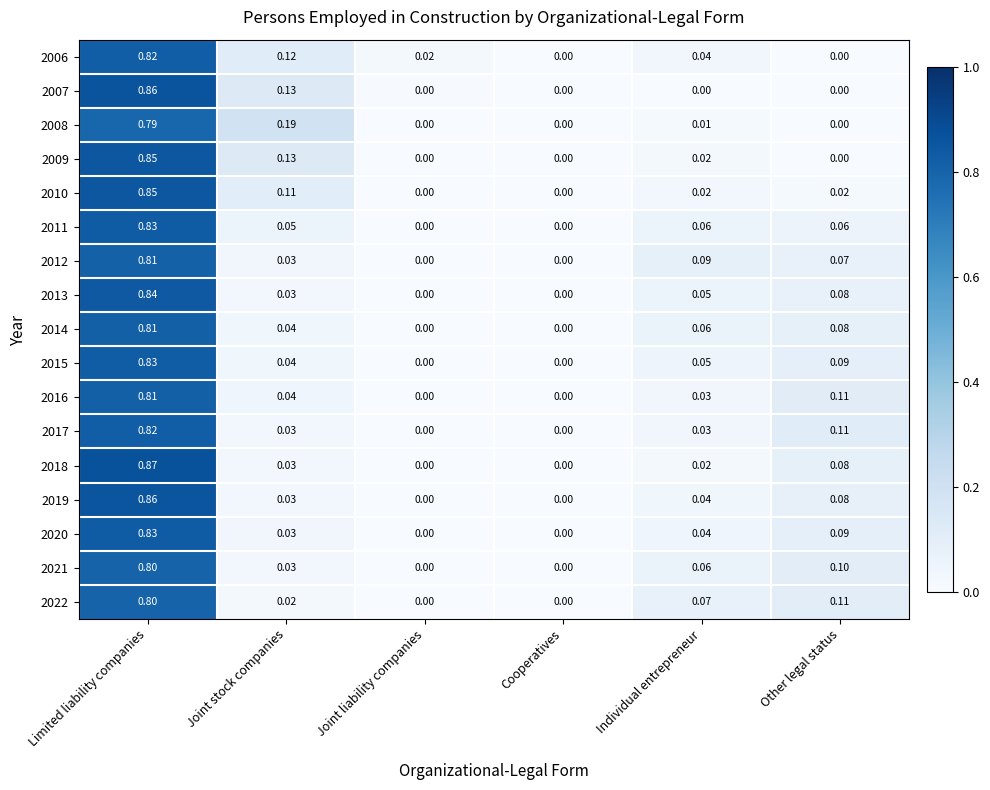

Is the value of 2016 at Individual entrepreneur greater than the value of 2009 at Joint stock companies?

No